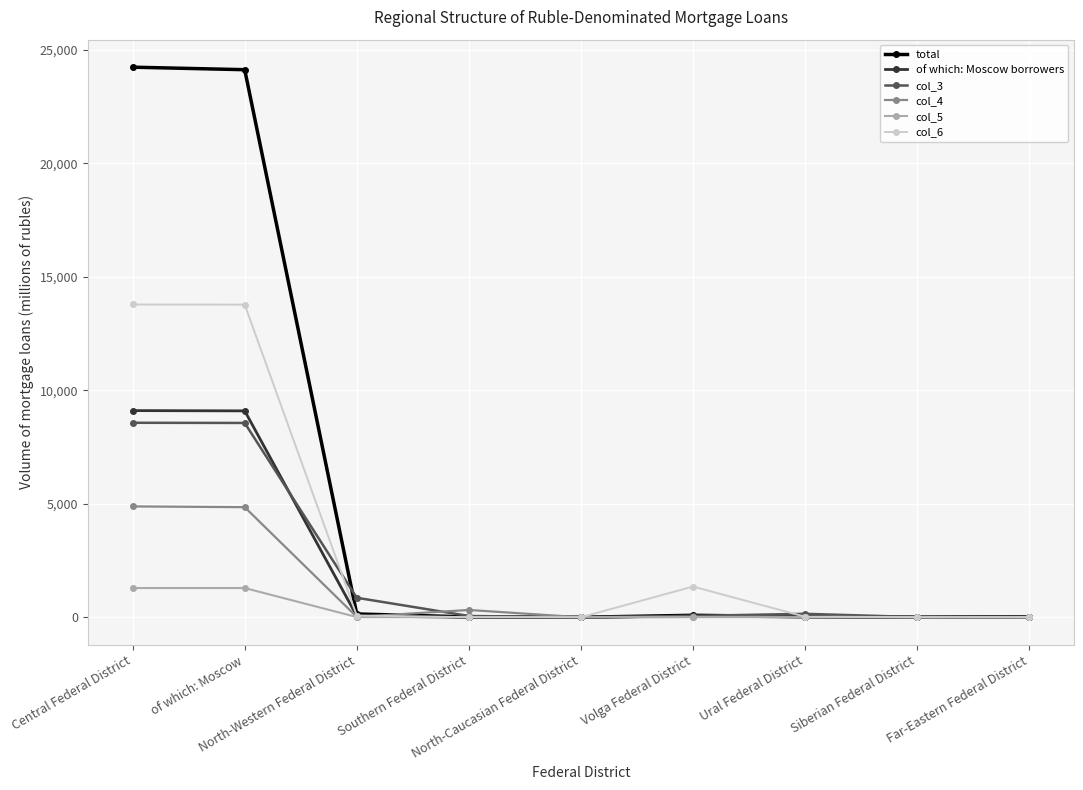

At how many categories does at least one series exceed 21709?

2